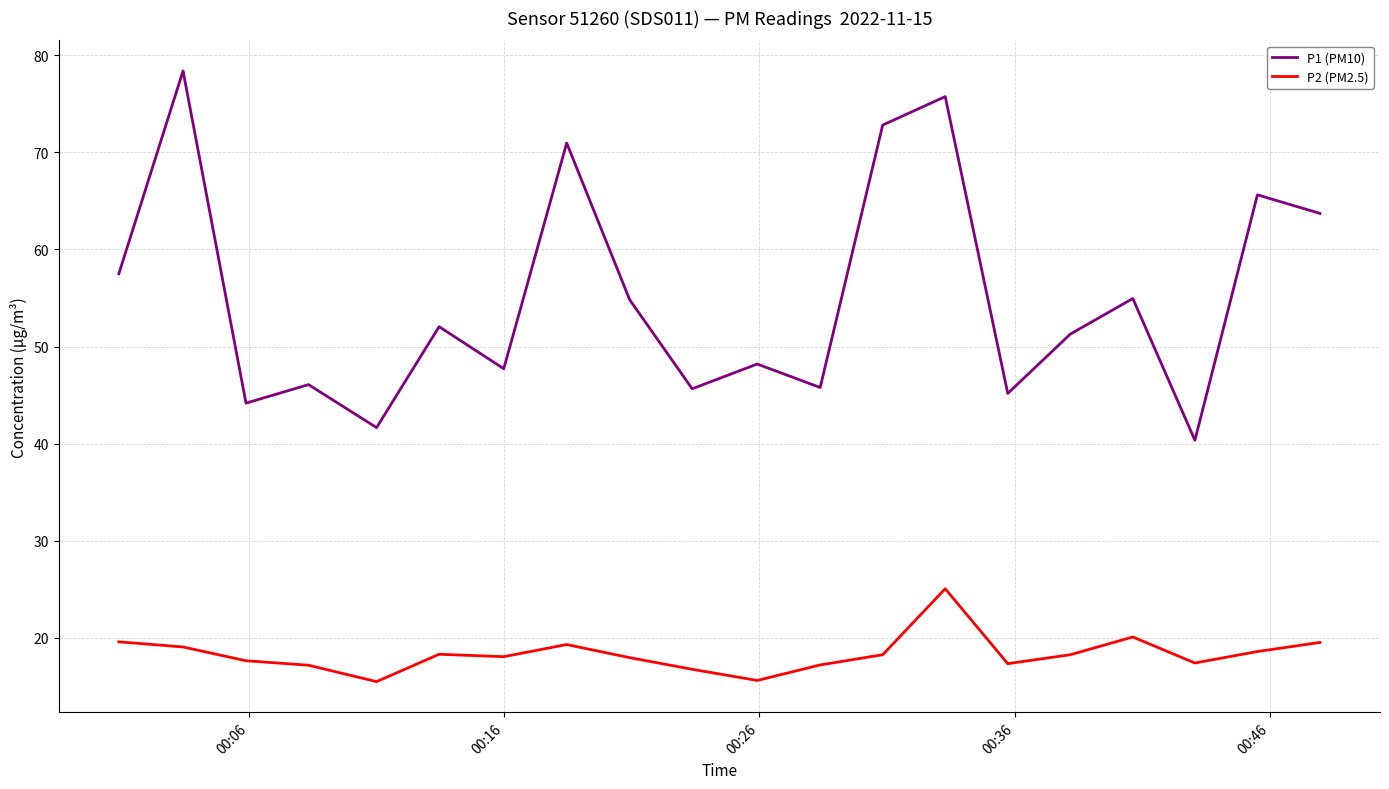

Which series has the largest range (max minus min)?

P1 (PM10)